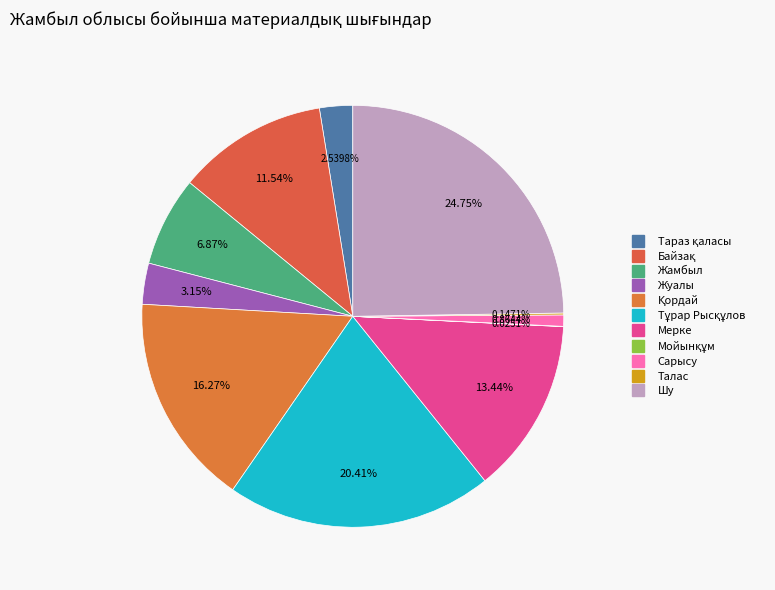

Count the number of slices in the pie.

11